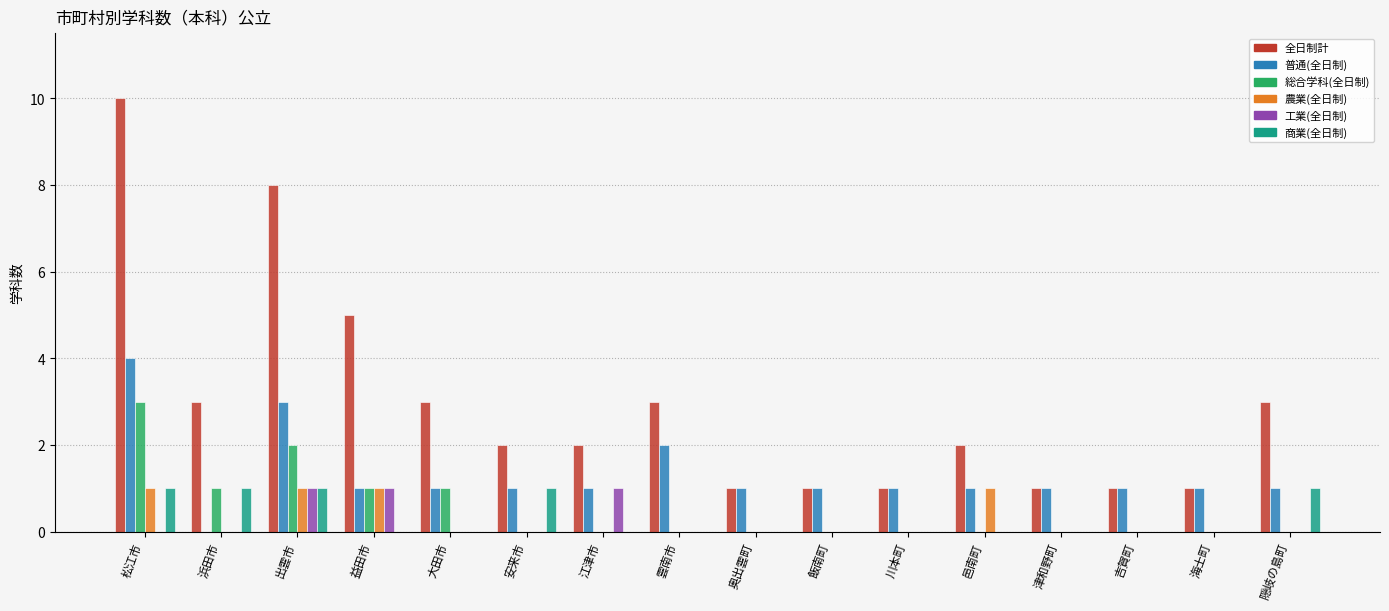

Which series changed the most between 雲南市 and 飯南町?

全日制計